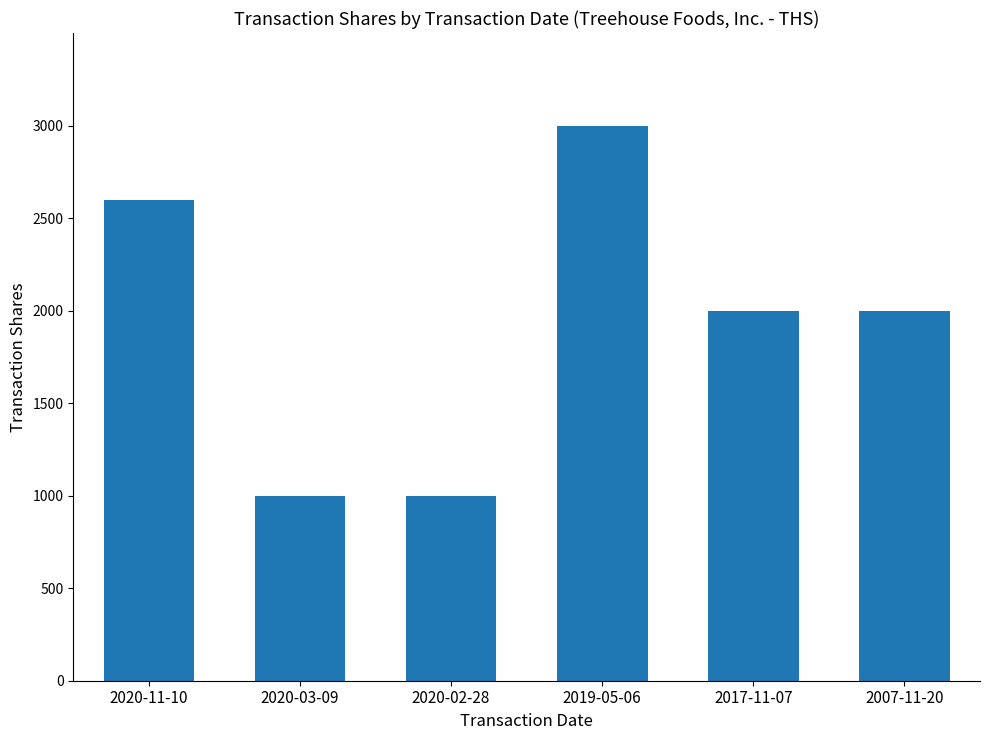

How many series are shown in this chart?

1